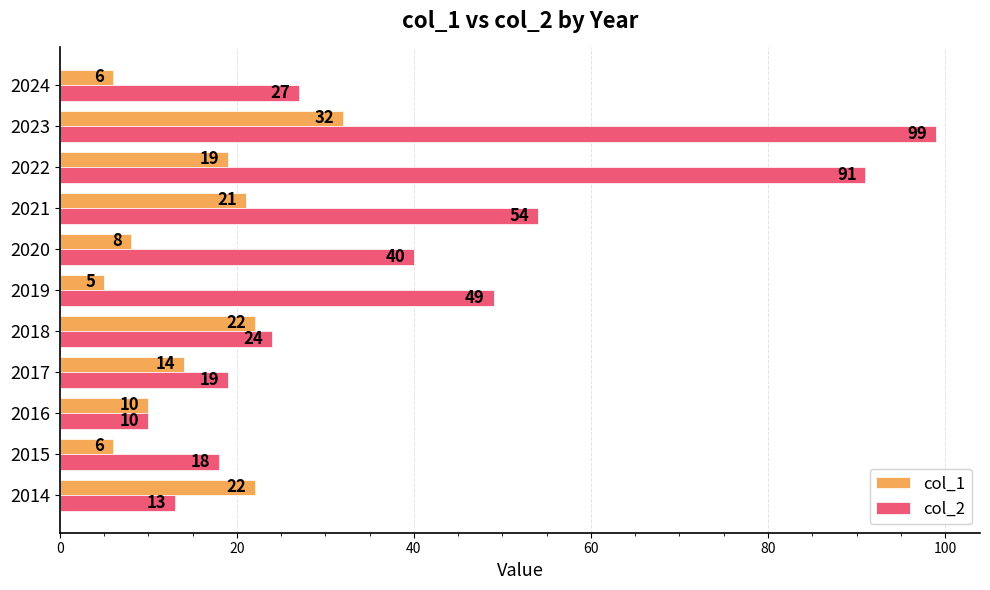

What is the lowest value of the col_2 series?

10